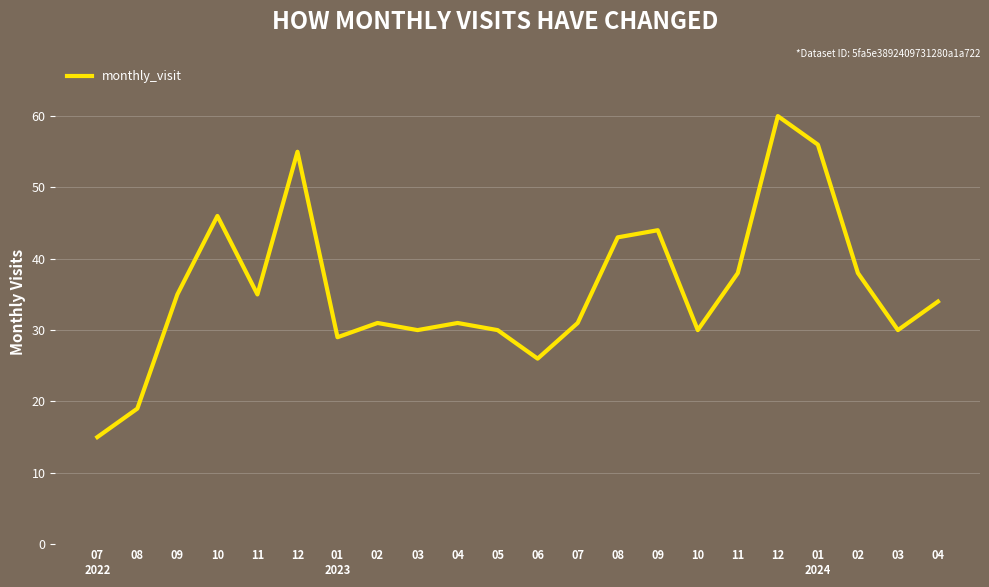

What is the change in value from 04 to 08?

+12